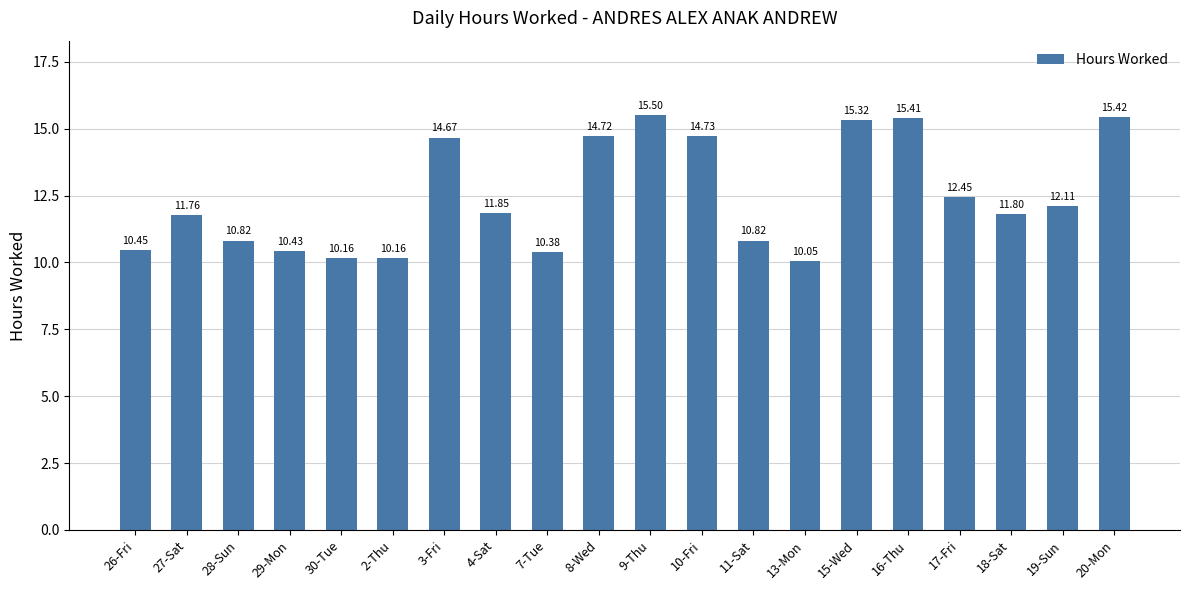

What is the ratio of the value at 19-Sun to the value at 15-Wed?

0.8